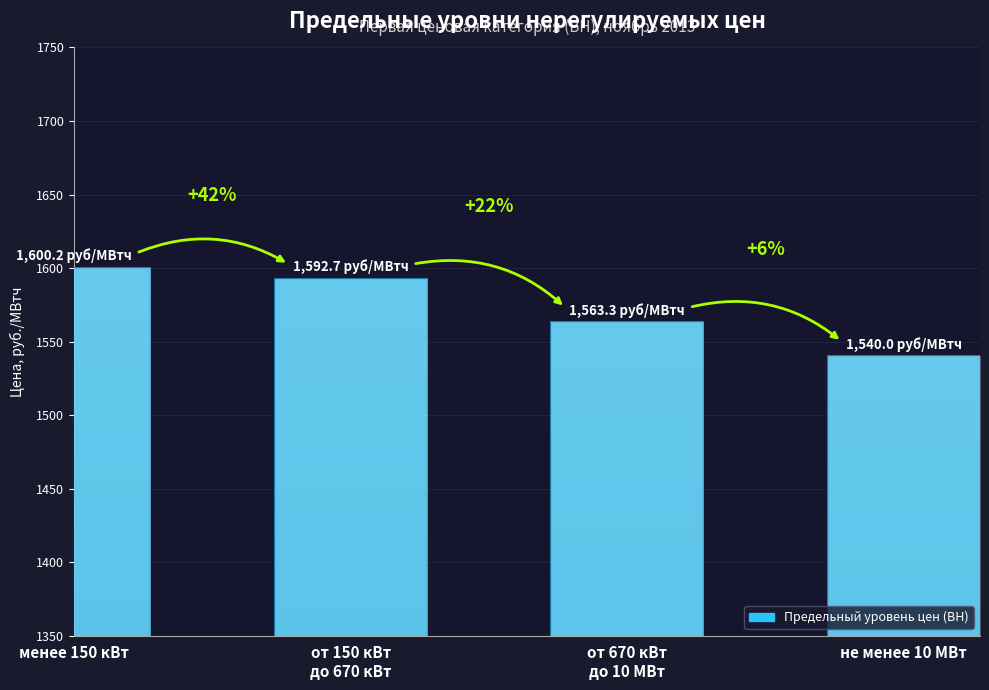

Does the chart contain any negative values?

No